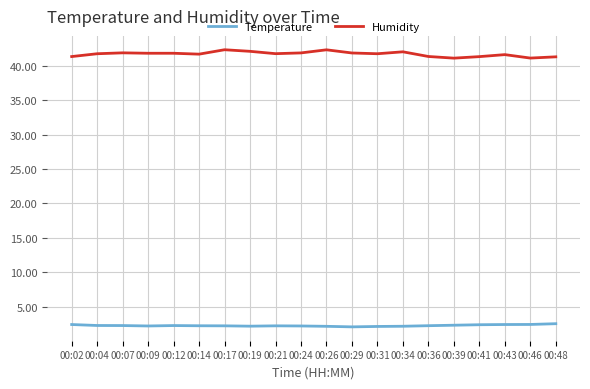

Which series has the widest spread of values?

Humidity